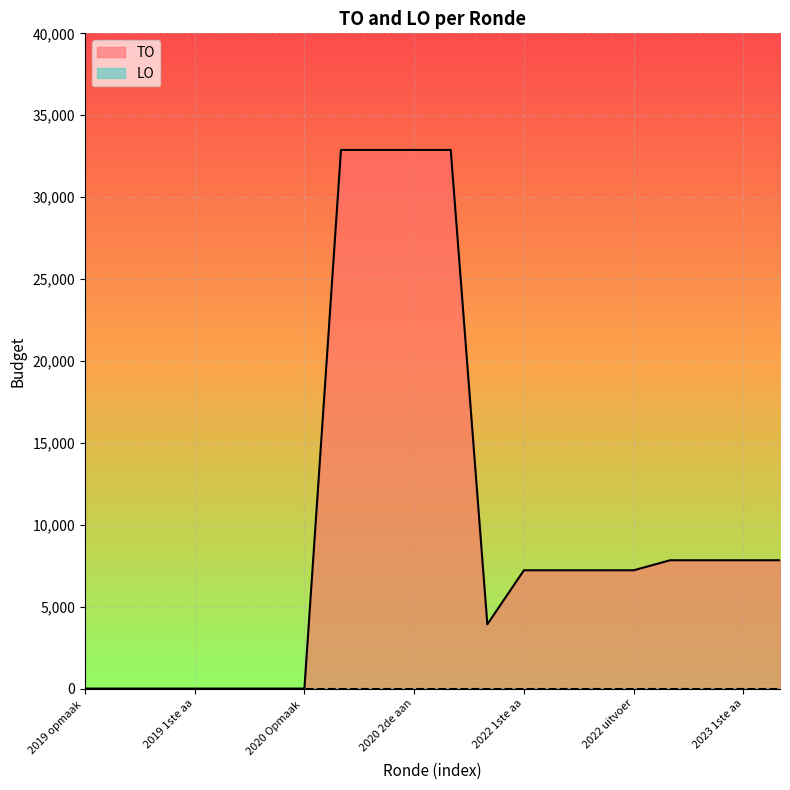

What is the maximum value shown in the chart?

32882